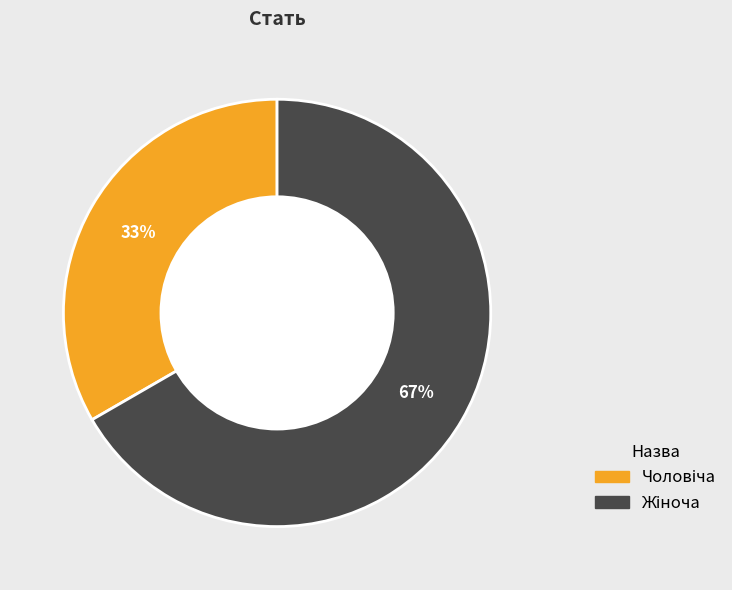

To the nearest percent, what is the average slice percentage?

50%